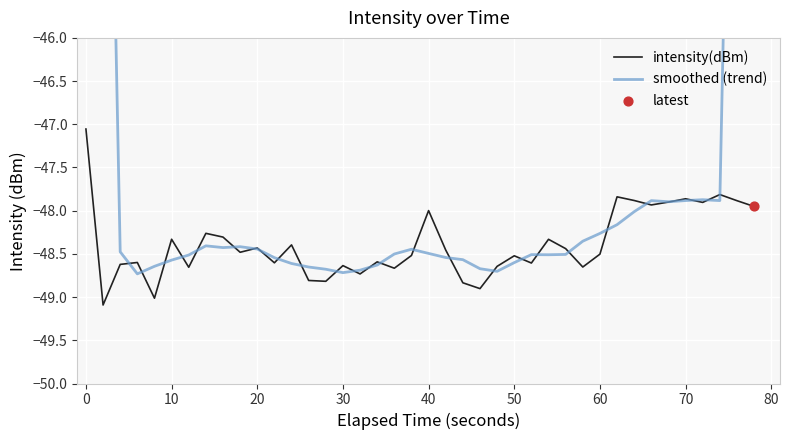

Which series contains the highest Y value?

smoothed (trend)